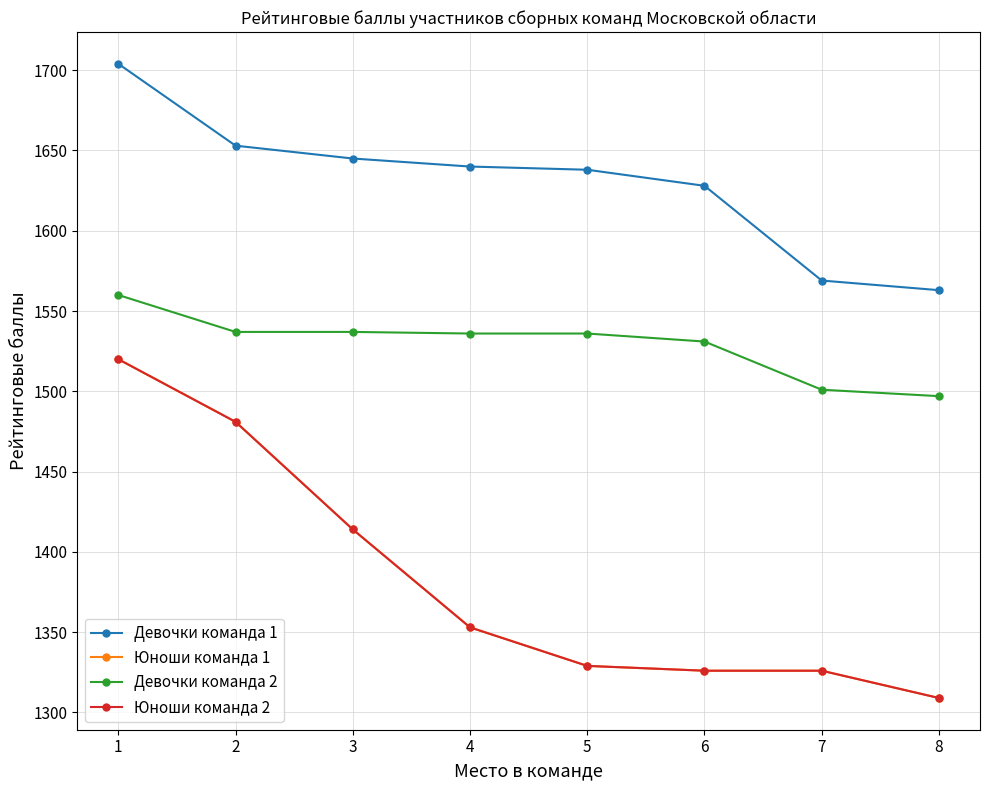

Between 4 and 7, which series saw the biggest shift?

Девочки команда 1